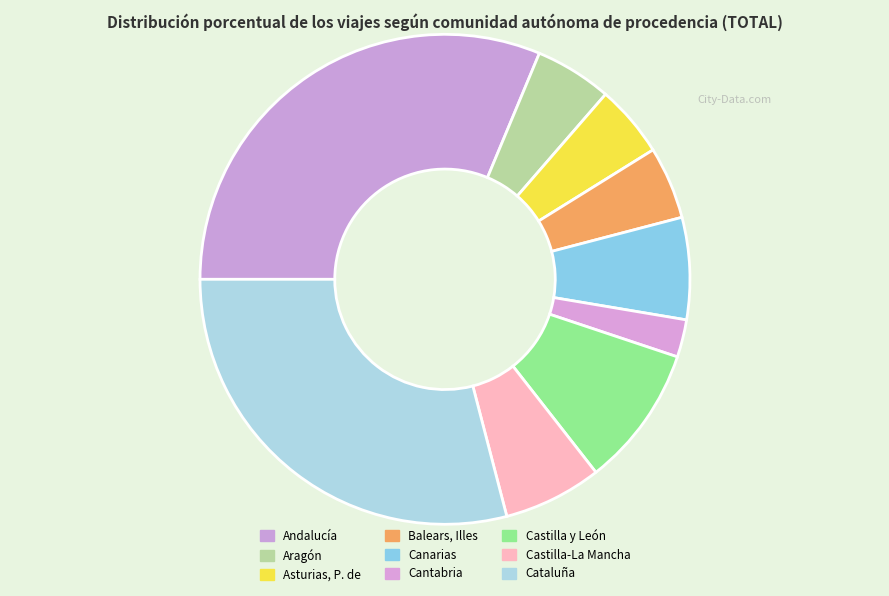

True or false: Andalucía accounts for 31% of the total.

True